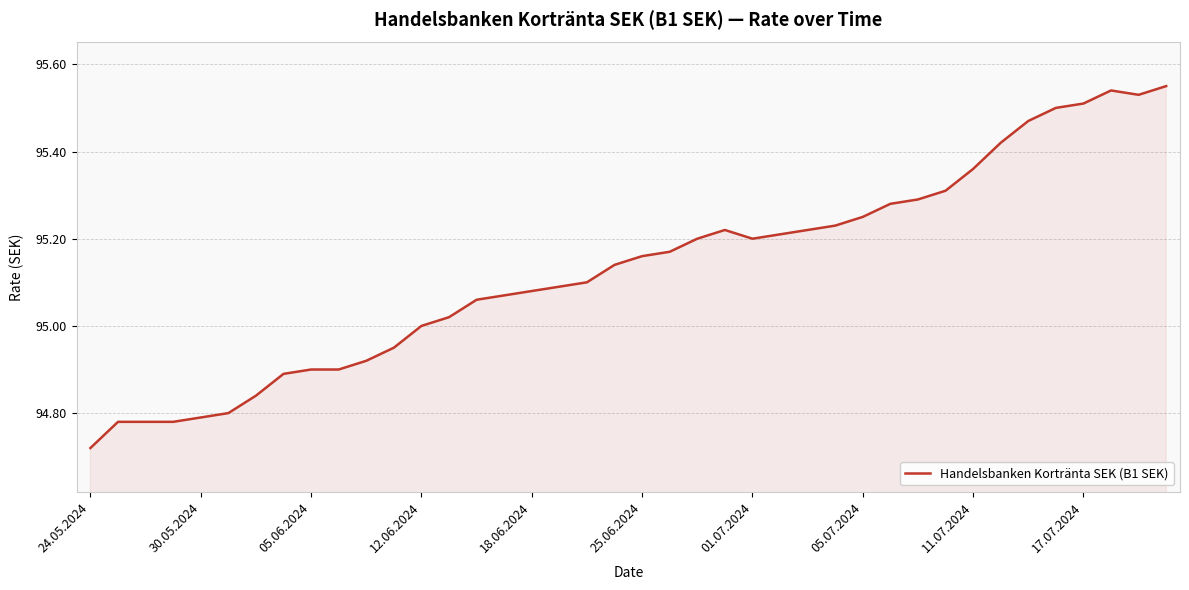

What is the difference between the maximum and minimum values?

0.8